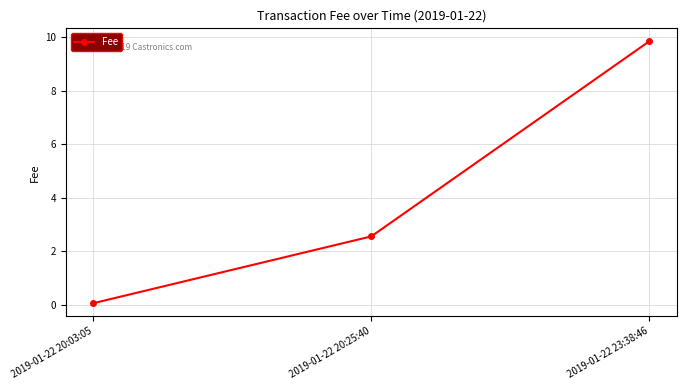

What is the smallest value displayed?

0.1